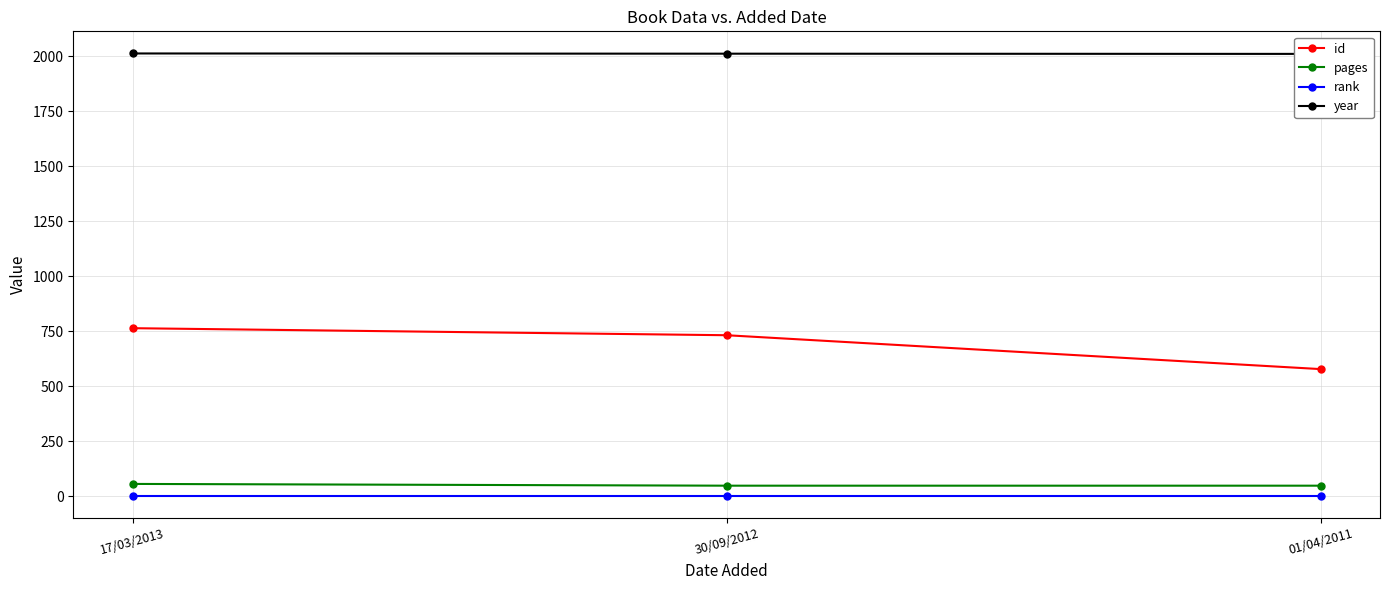

What is the average value of the rank series?

1